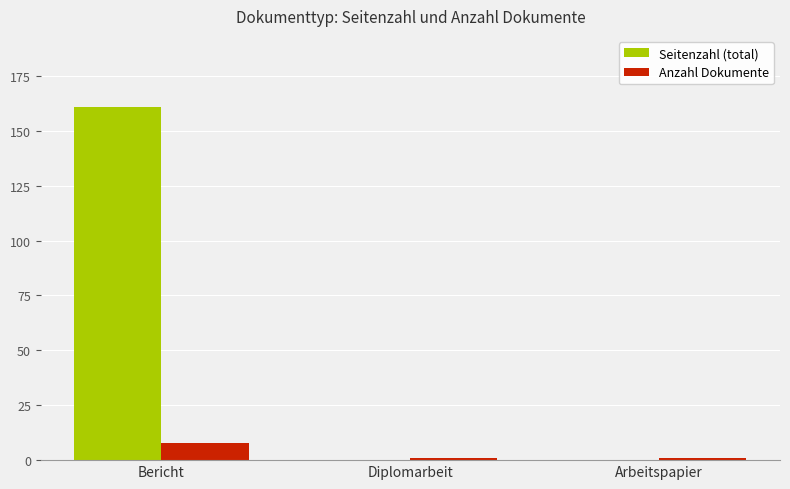

What is the greatest value displayed?

161